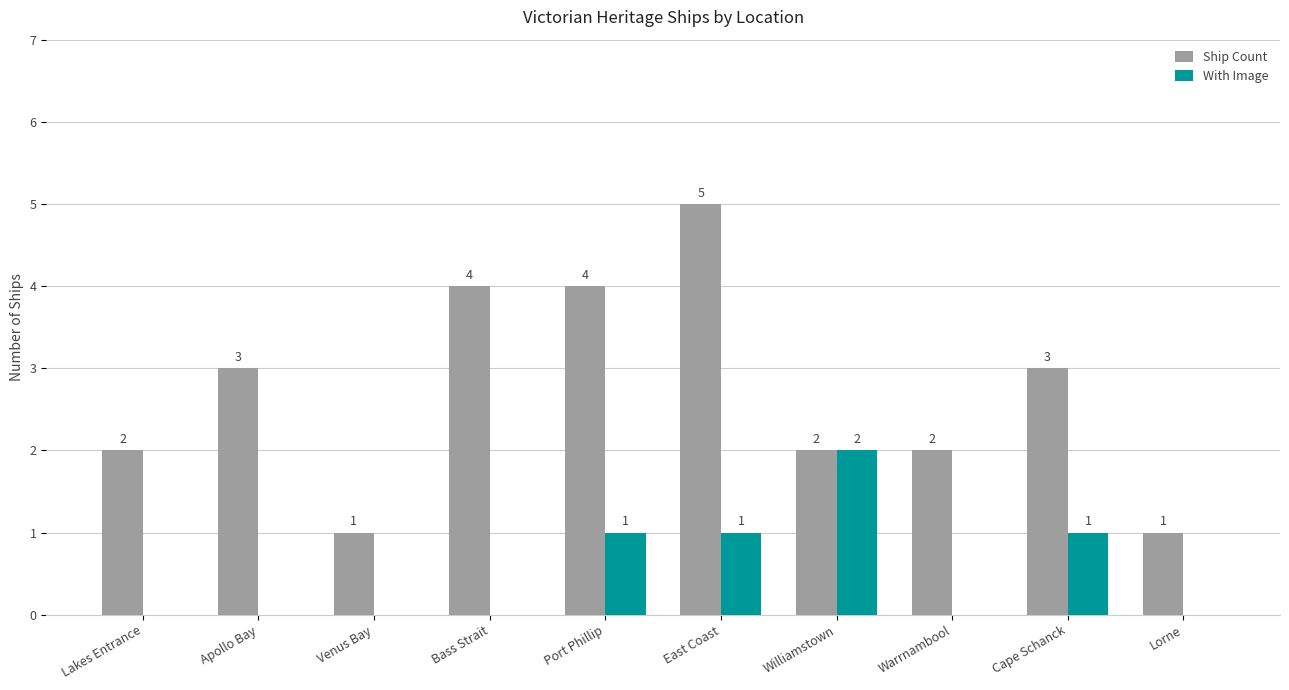

Read the Ship Count value at Apollo Bay.

3